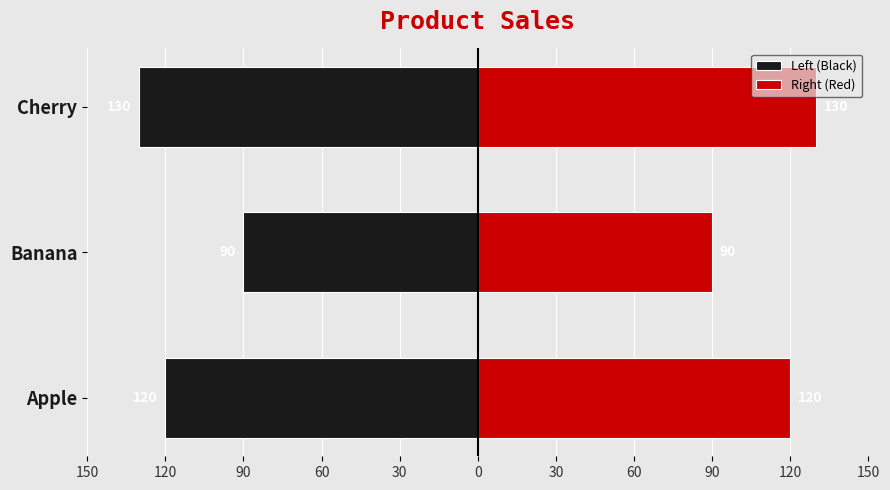

What are all the series names shown in the legend?

Left (Black), Right (Red)